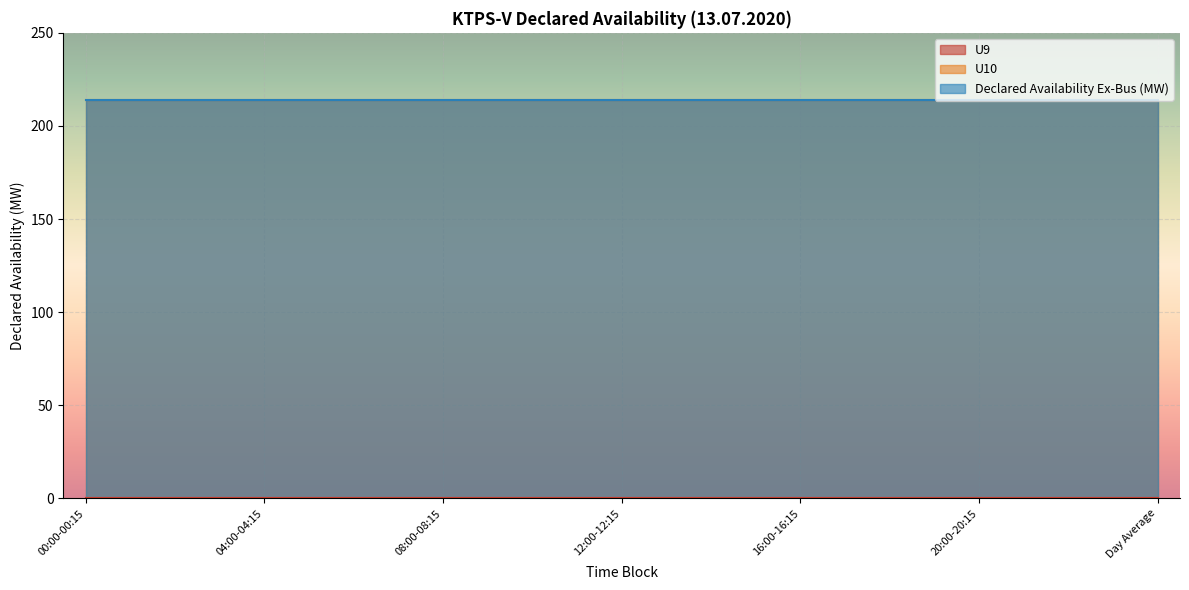

At 06:00-06:15, list the series in order from largest to smallest.

U10, Declared Availability Ex-Bus (MW), U9